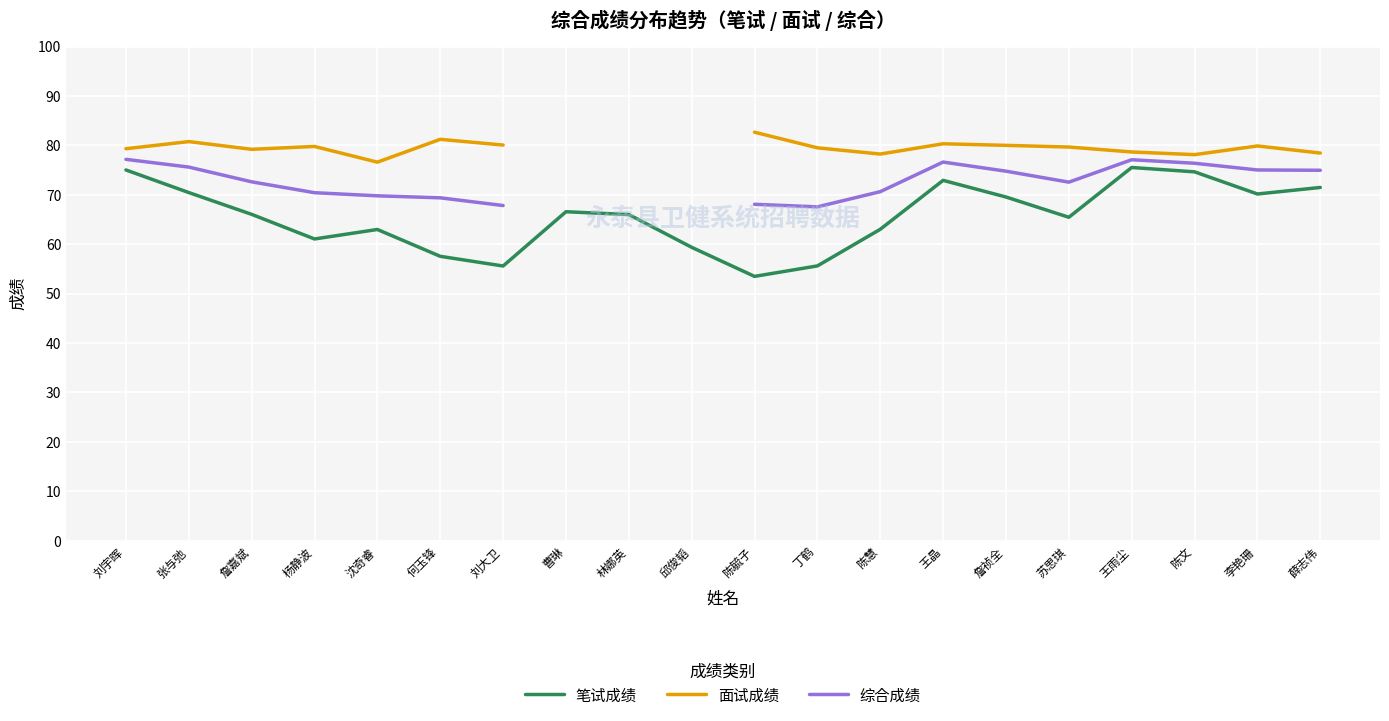

Is the value of 面试成绩 at 何玉锋 greater than the value of 综合成绩 at 陈慧?

Yes